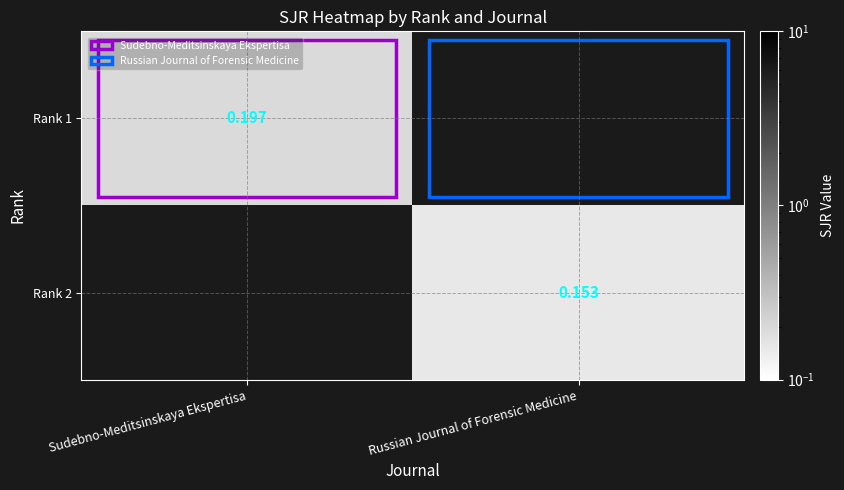

Is the value of Rank 1 at Sudebno-Meditsinskaya Ekspertisa greater than the value of Rank 2 at Russian Journal of Forensic Medicine?

Yes